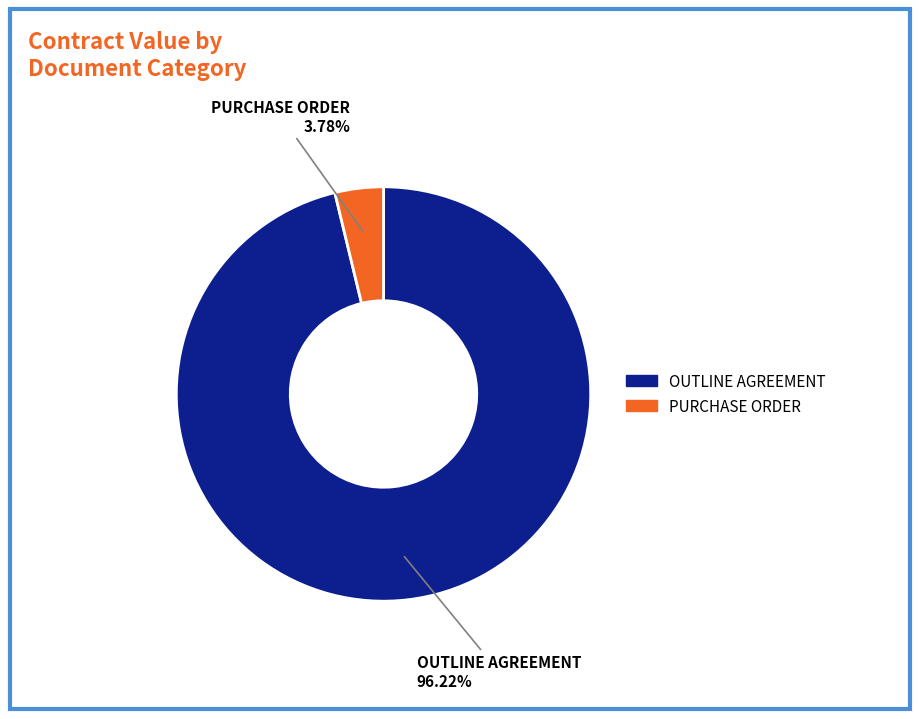

Count the number of slices in the pie.

2